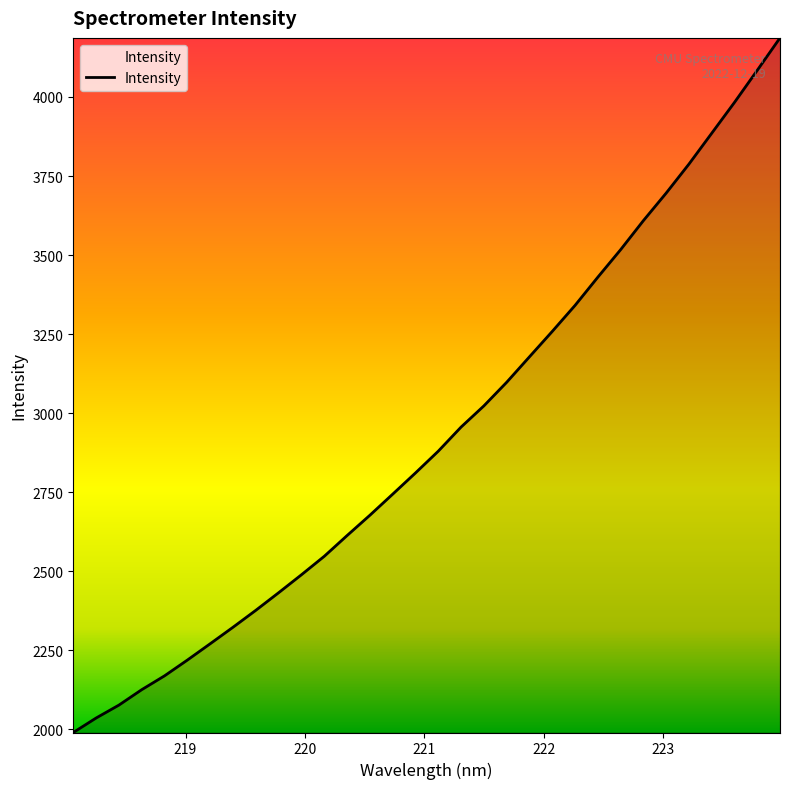

What is the maximum value shown in the chart?

4186.9